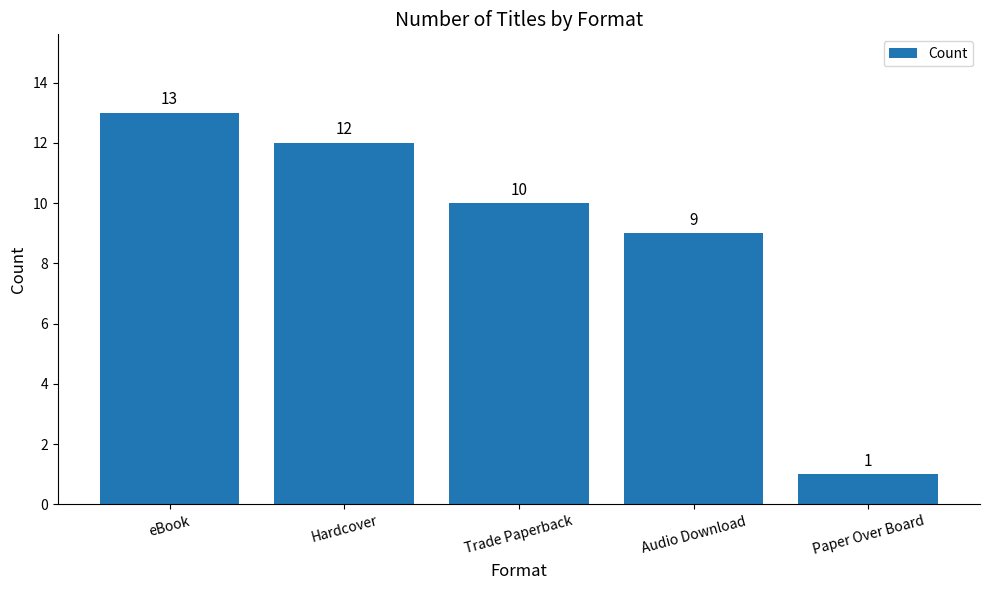

Does the chart contain stacked bars?

No